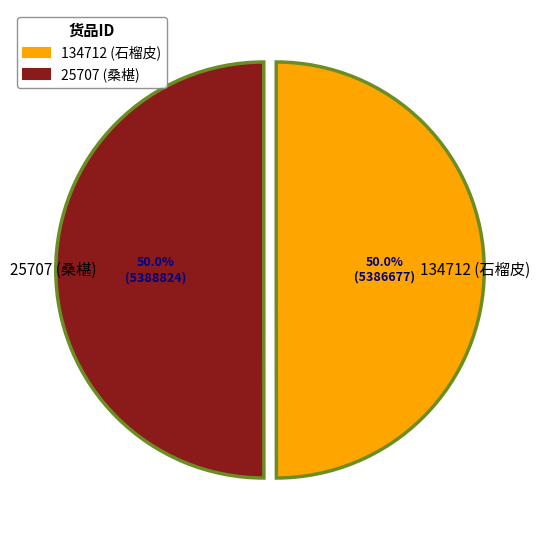

What is the ratio of the value at 134712 (石榴皮) to the value at 25707 (桑椹)?

1.0